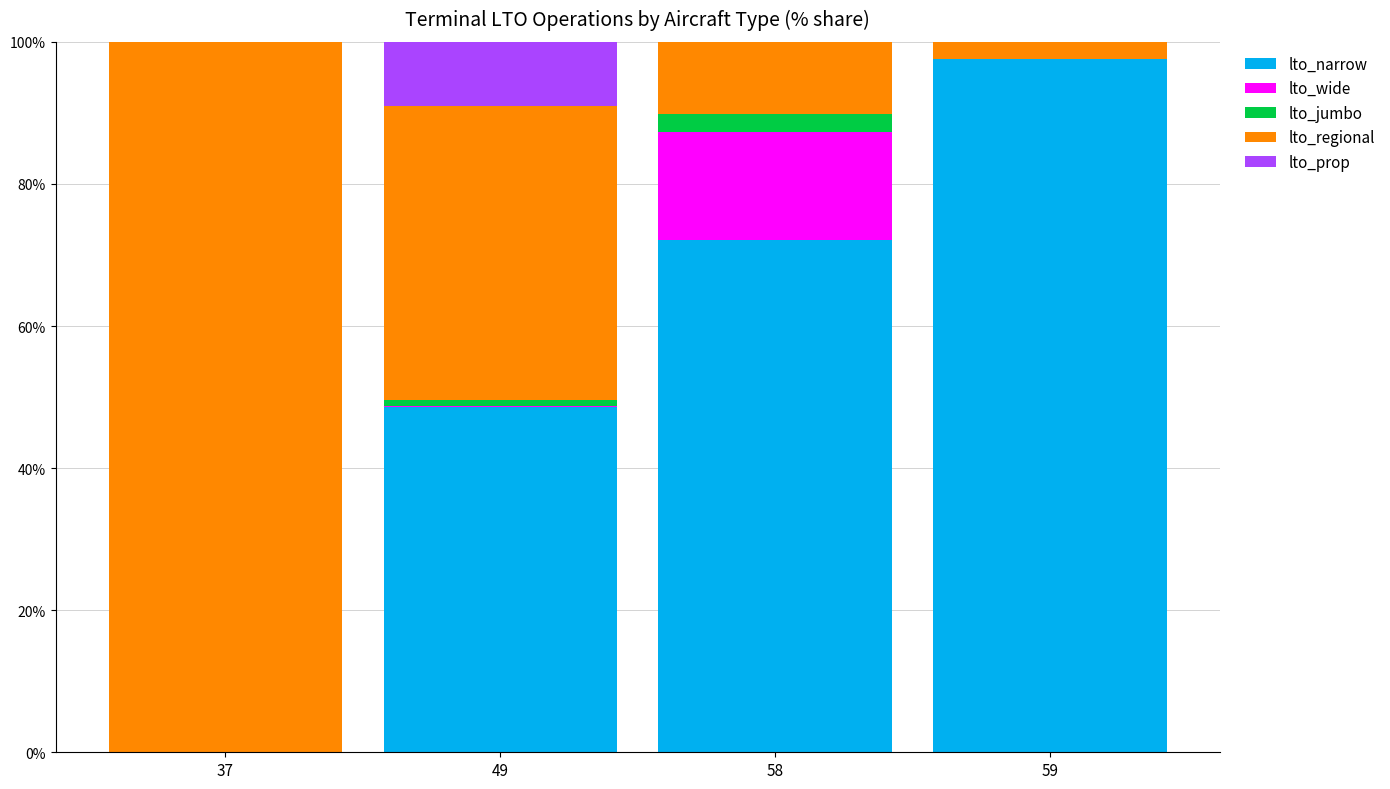

What is the maximum value for lto_narrow?

97.6